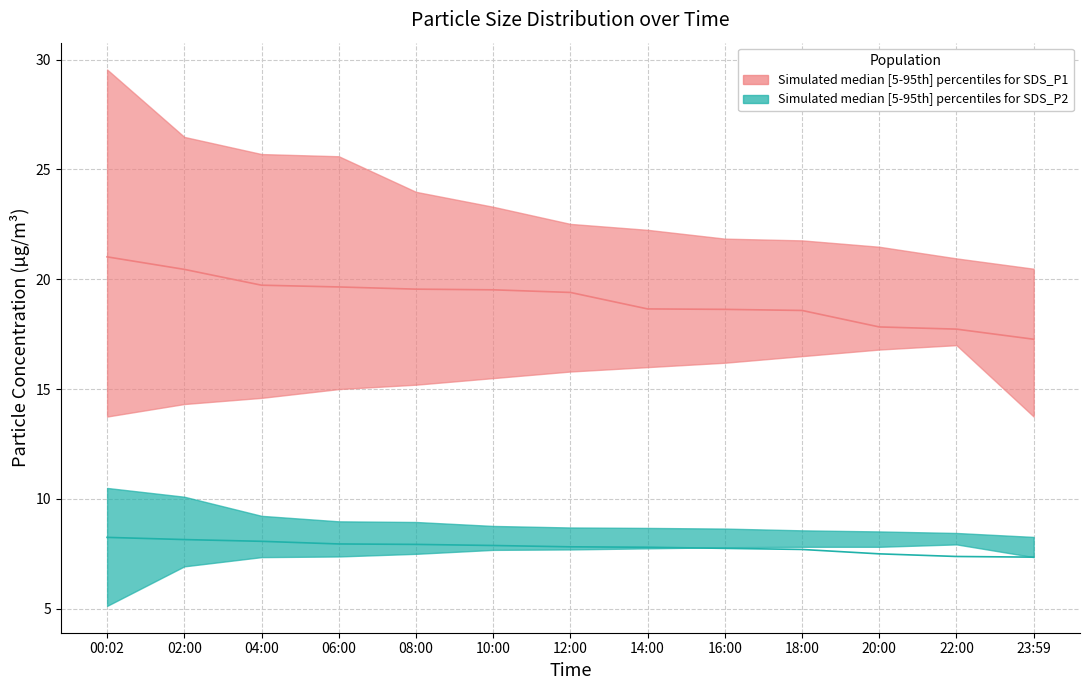

What is the highest value of the SDS_P2_median series?

8.2